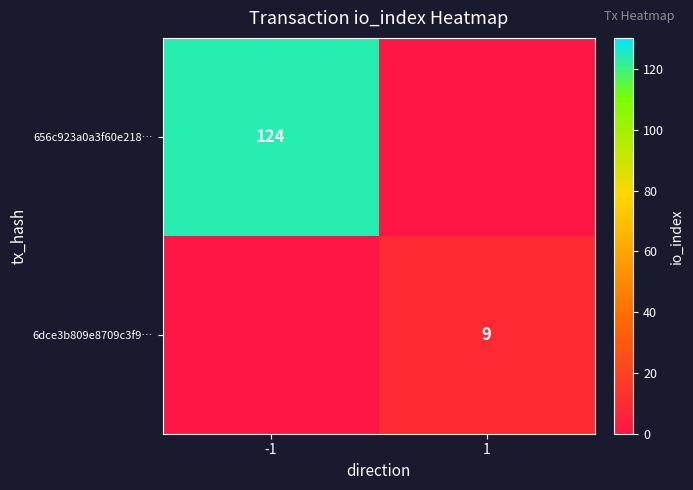

How many categories are shown in the chart?

2